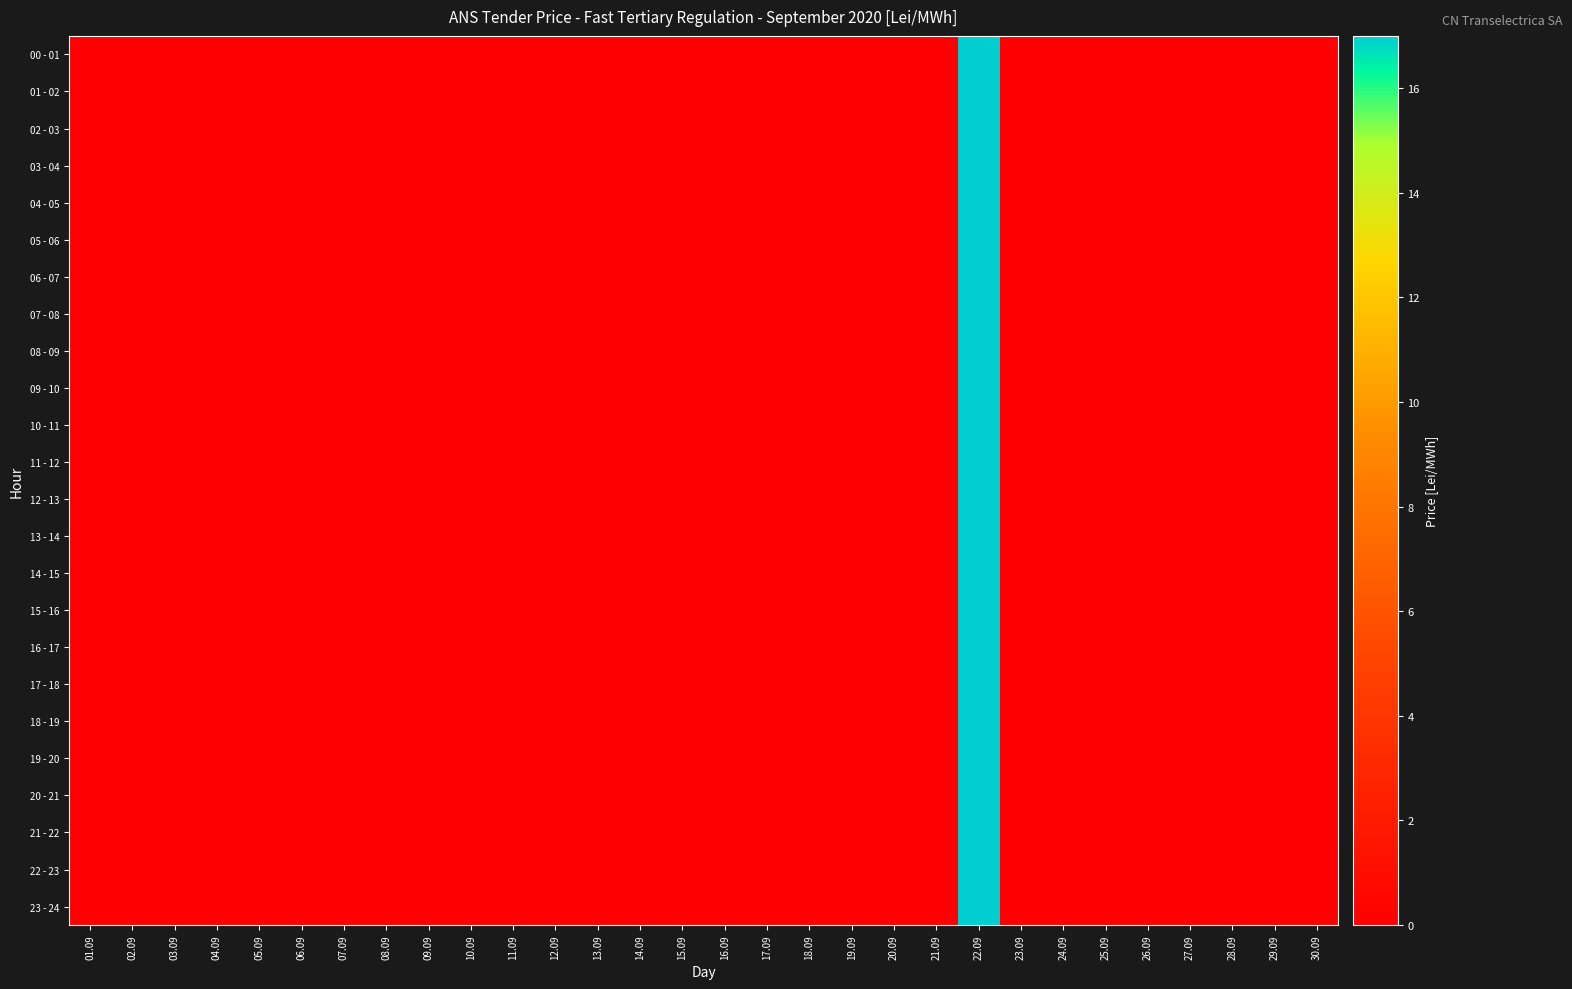

What is the greatest value displayed?

17